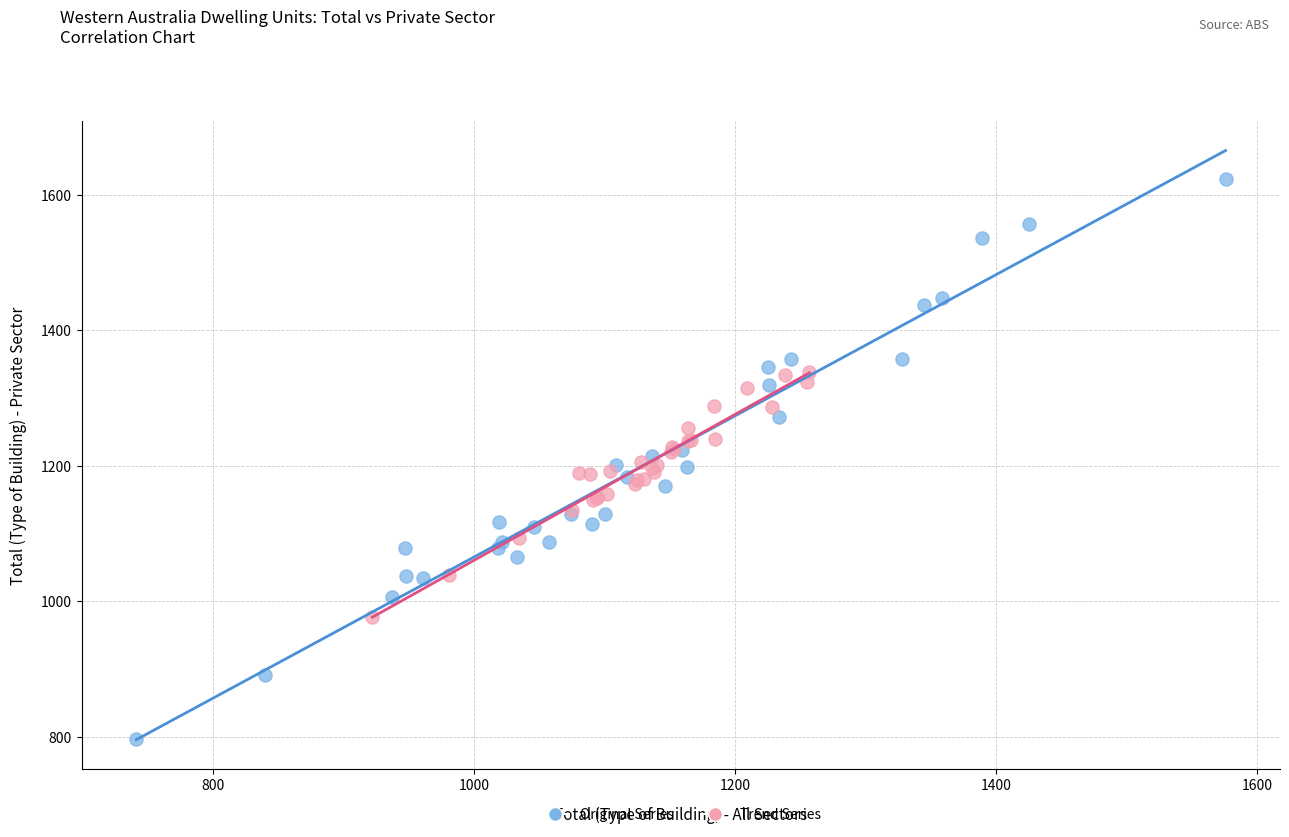

Which series reaches the minimum Y coordinate?

Original Series